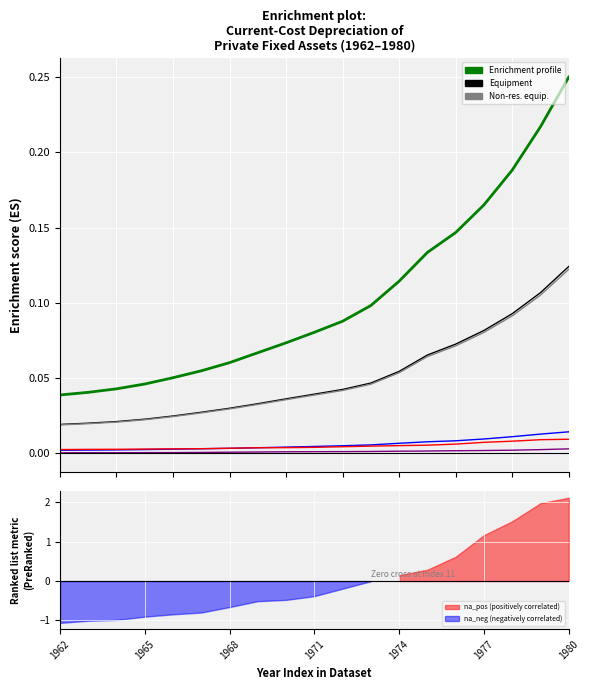

At how many categories does at least one series exceed 0?

19